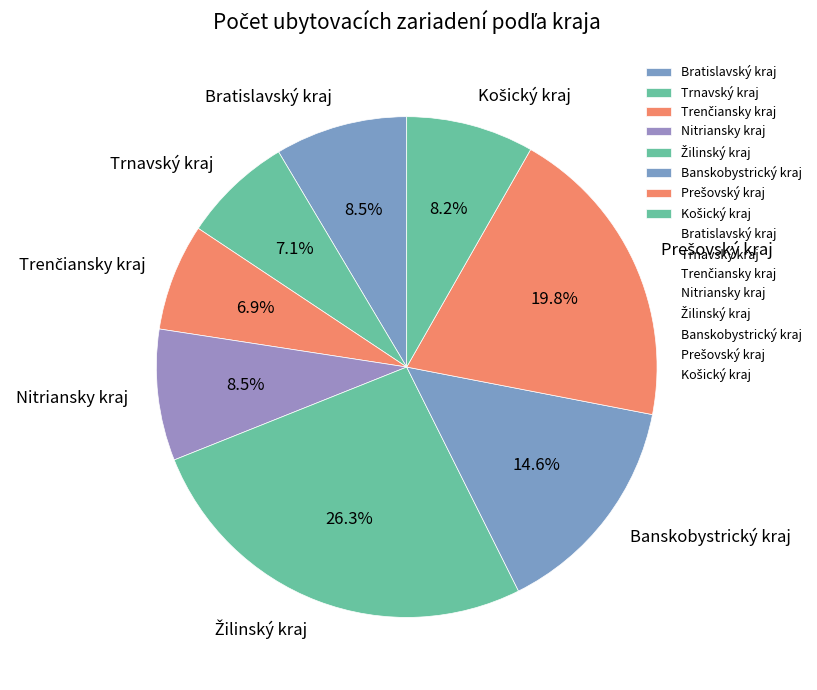

Do Banskobystrický kraj and Nitriansky kraj together represent more than half of the pie?

No